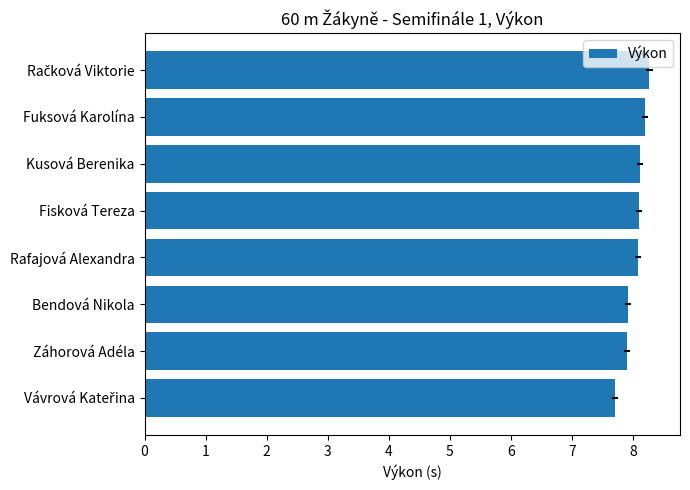

Does the chart contain stacked bars?

No